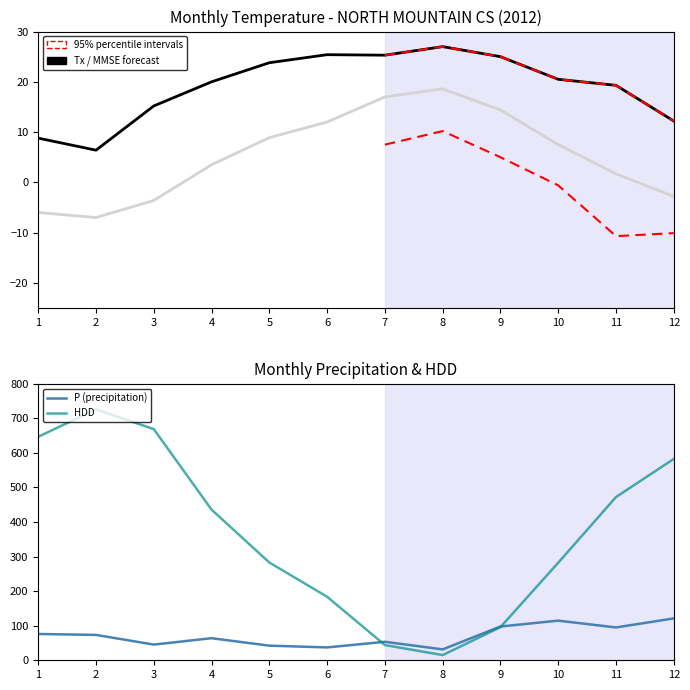

In Tn, how many points are lower than both neighbors (excluding endpoints)?

1